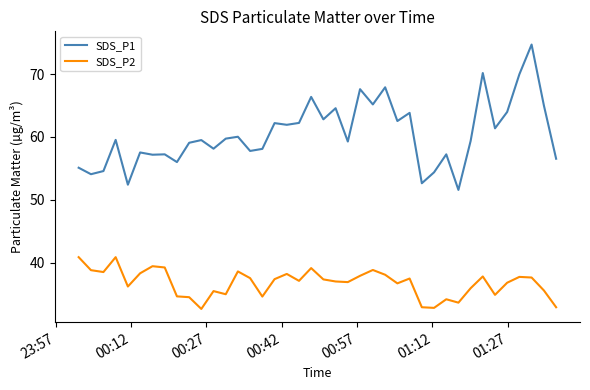

True or false: SDS_P2 has more than 1 points higher than both neighbors.

True